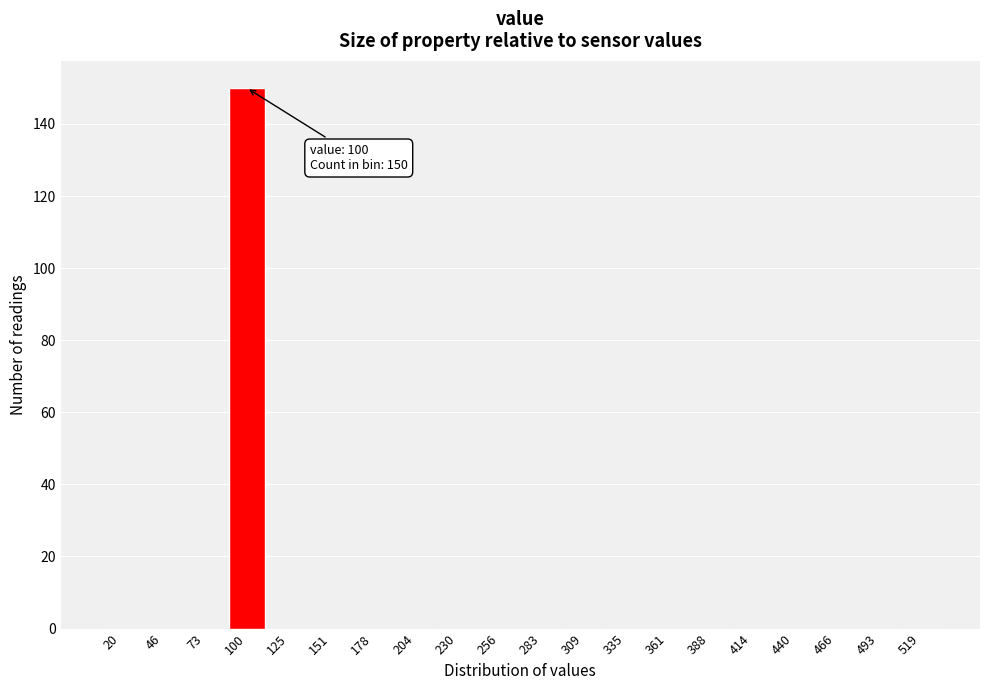

Reading left to right, what are all the values shown in this chart?

20=0	46=0	73=0	100=150	125=0	151=0	178=0	204=0	230=0	256=0	283=0	309=0	335=0	361=0	388=0	414=0	440=0	466=0	493=0	519=0